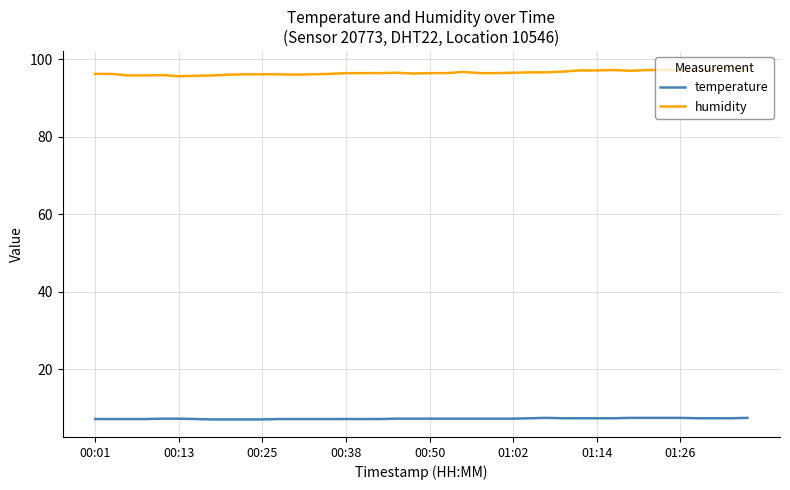

Rank the series by their average value, from lowest to highest.

temperature, humidity